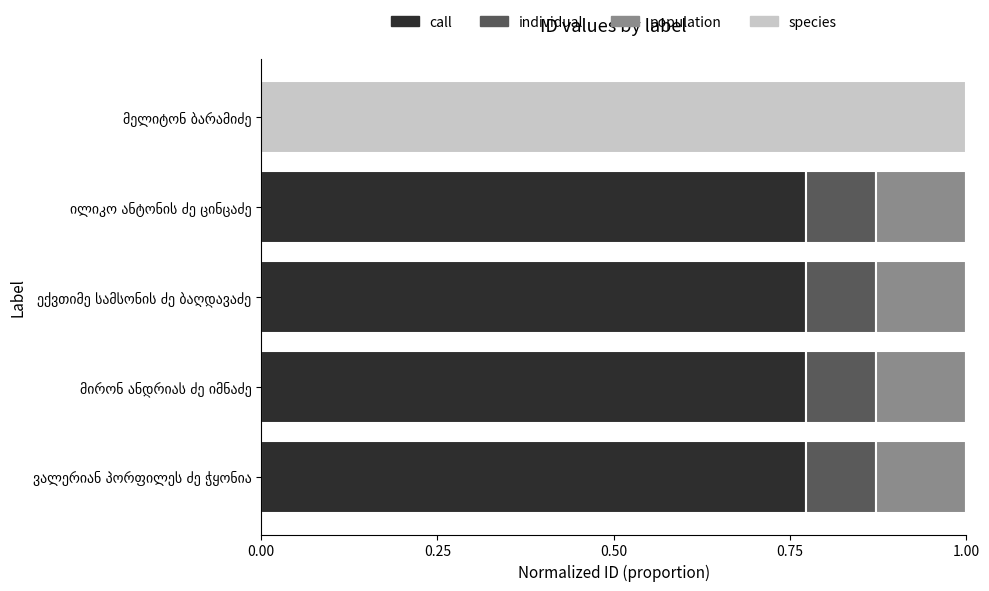

What position from the right is ექვთიმე სამსონის ძე ბაღდავაძე?

3